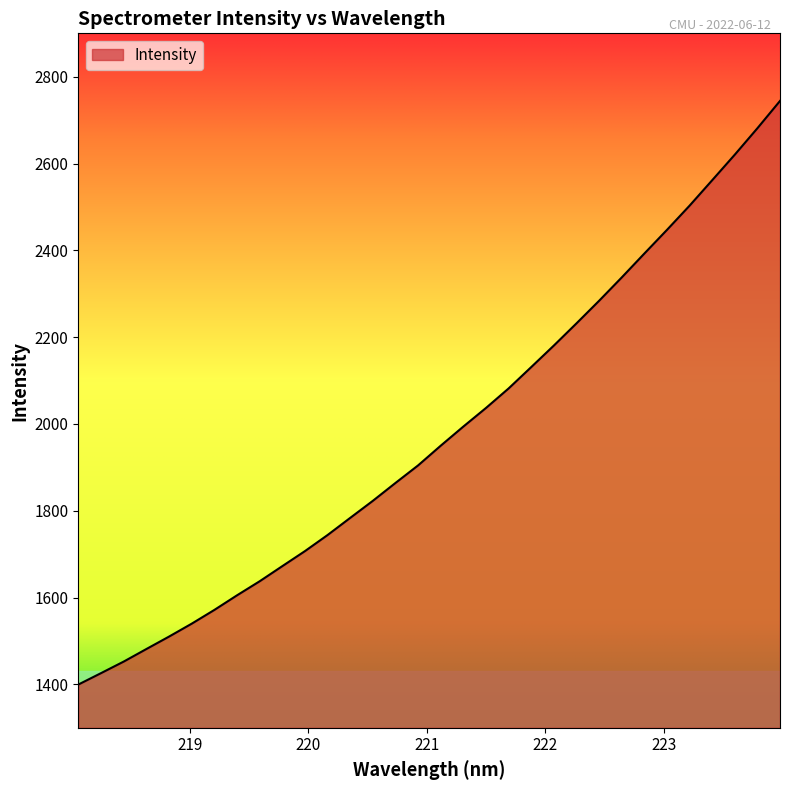

What is the minimum value shown in the chart?

1399.7